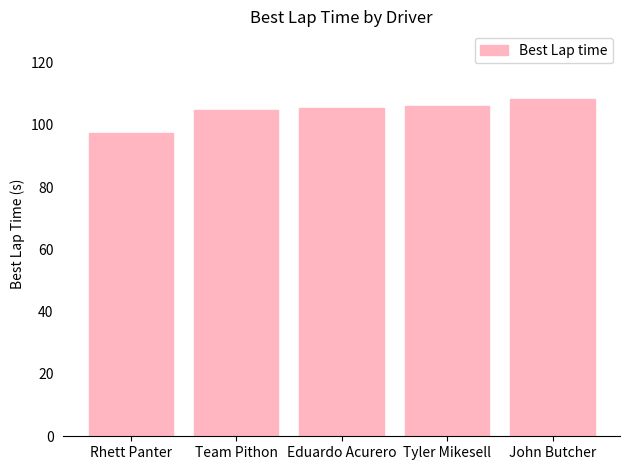

The value at Rhett Panter is 146.8. True or false?

False